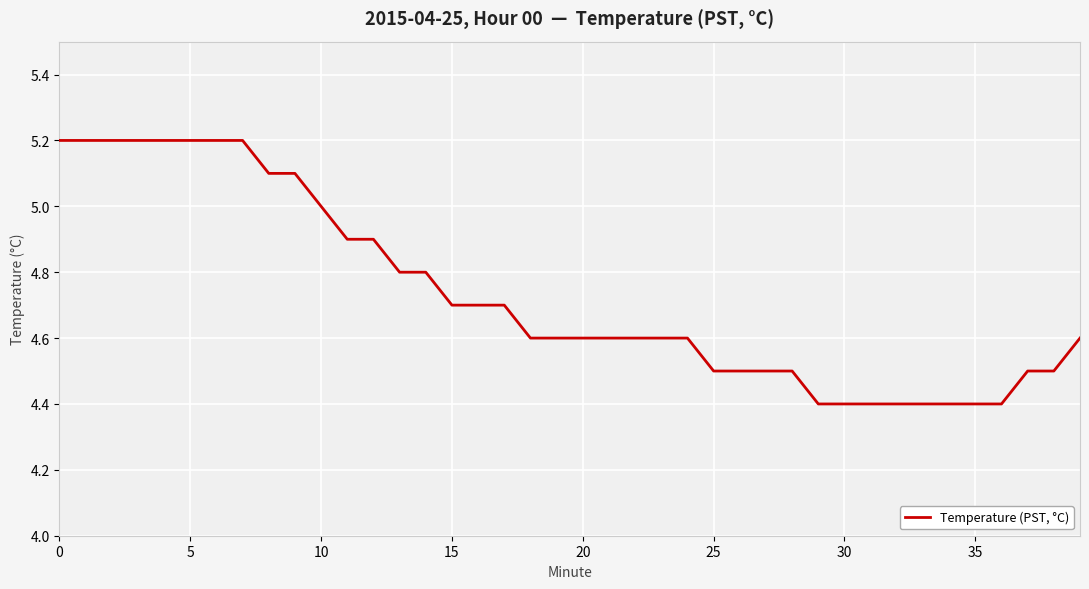

What is the minimum value shown in the chart?

4.4